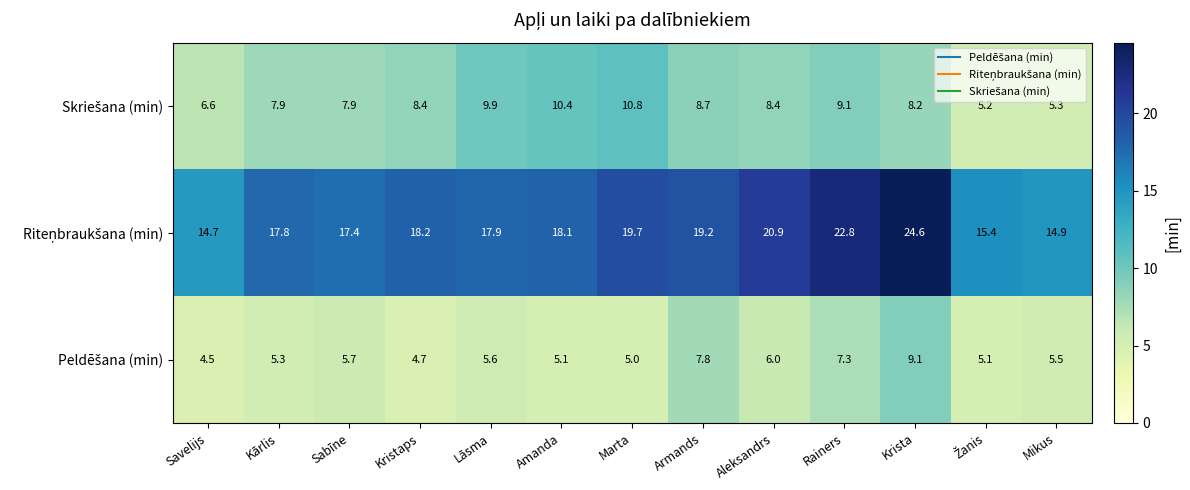

What is the minimum value shown in the chart?

4.5